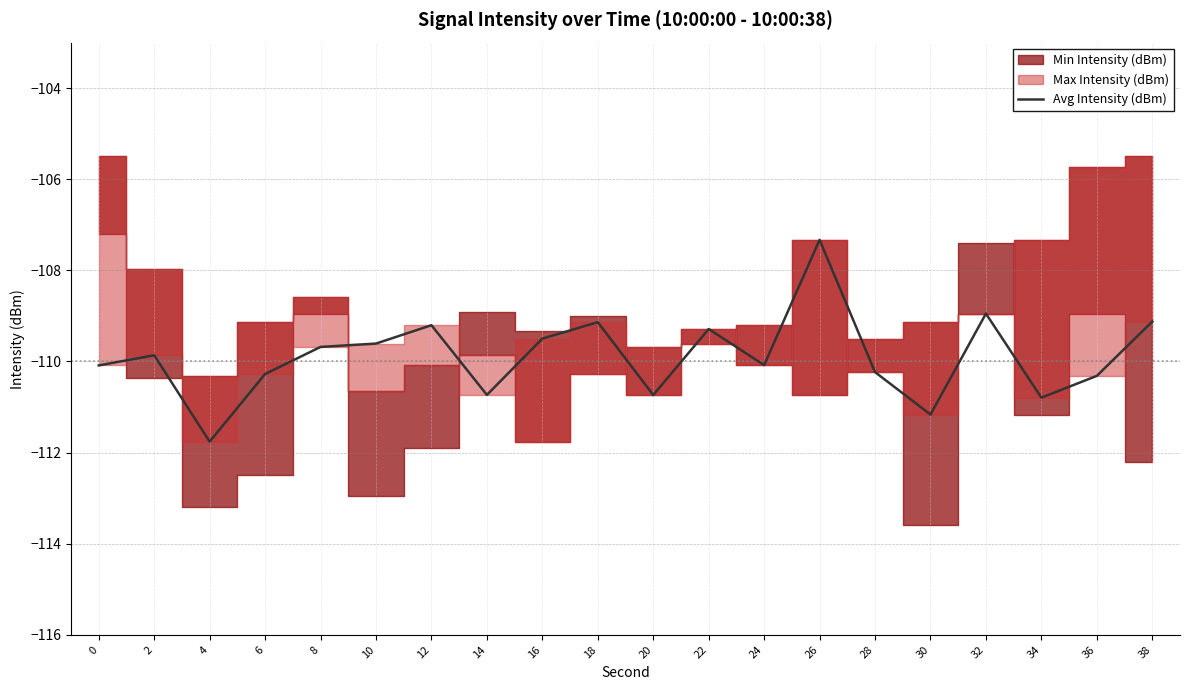

What is the value of the 12th point from the left?

-109.3